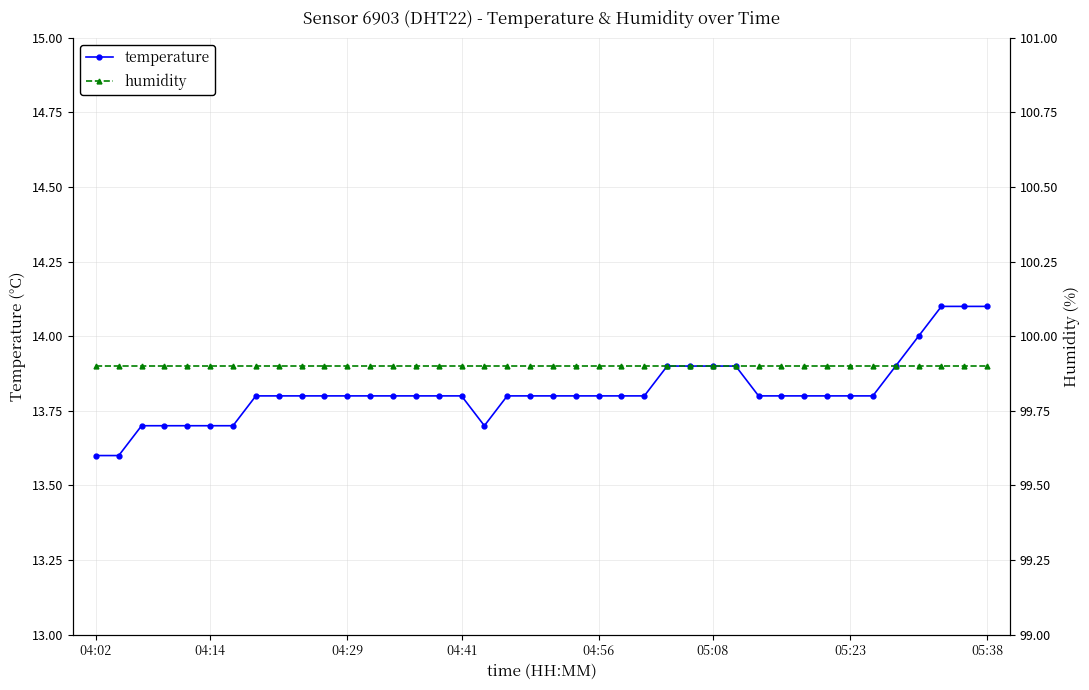

What is the difference between the maximum and minimum values in the temperature series?

0.5